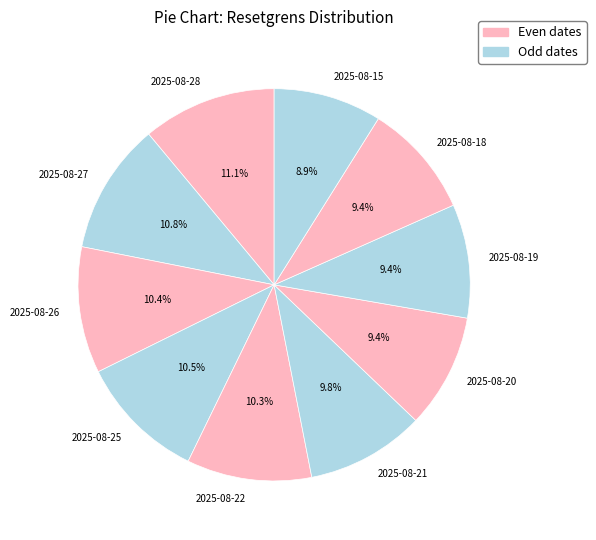

To the nearest percent, what portion does 2025-08-22 represent?

10%